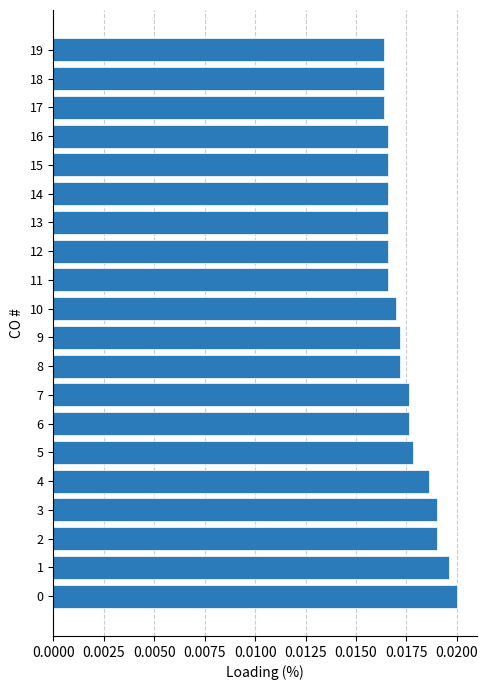

Count the values in the range 0 to 1.

20